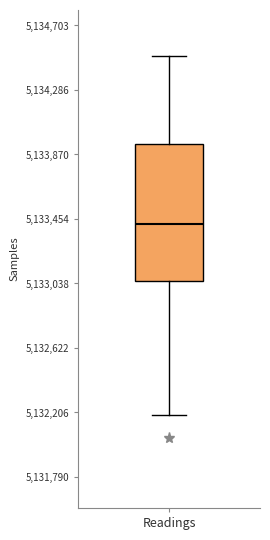

Where does the upper whisker of the box for Readings end on the y-axis? The values are not printed on the chart, so give them approximately, as read against the axis.

5134500